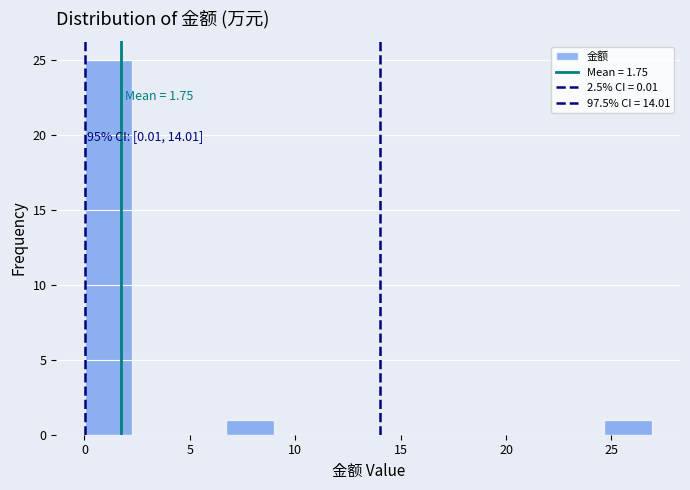

Over which range of the x-axis is the bar tallest?

0.0 to 2.5